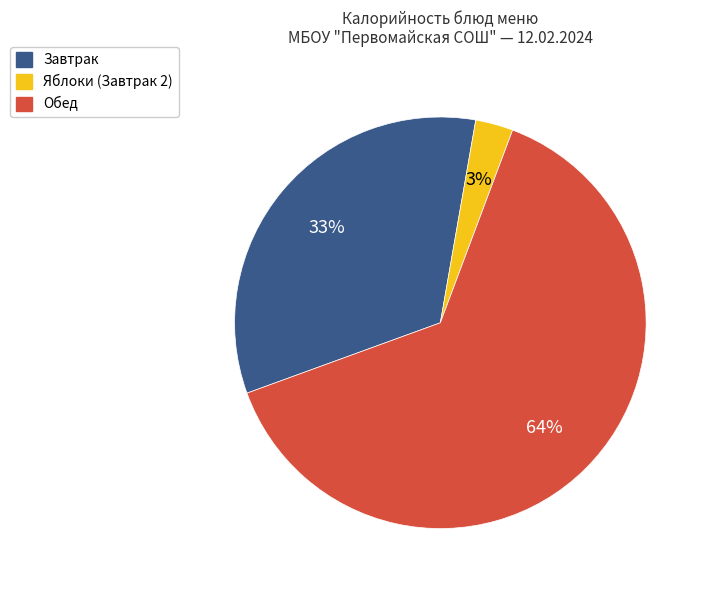

To the nearest percent, what is the difference between the largest and smallest slice percentages?

61%